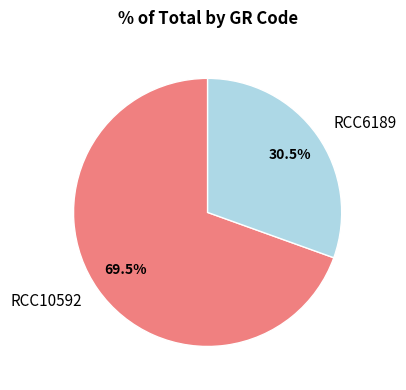

How many segments does this pie chart have?

2